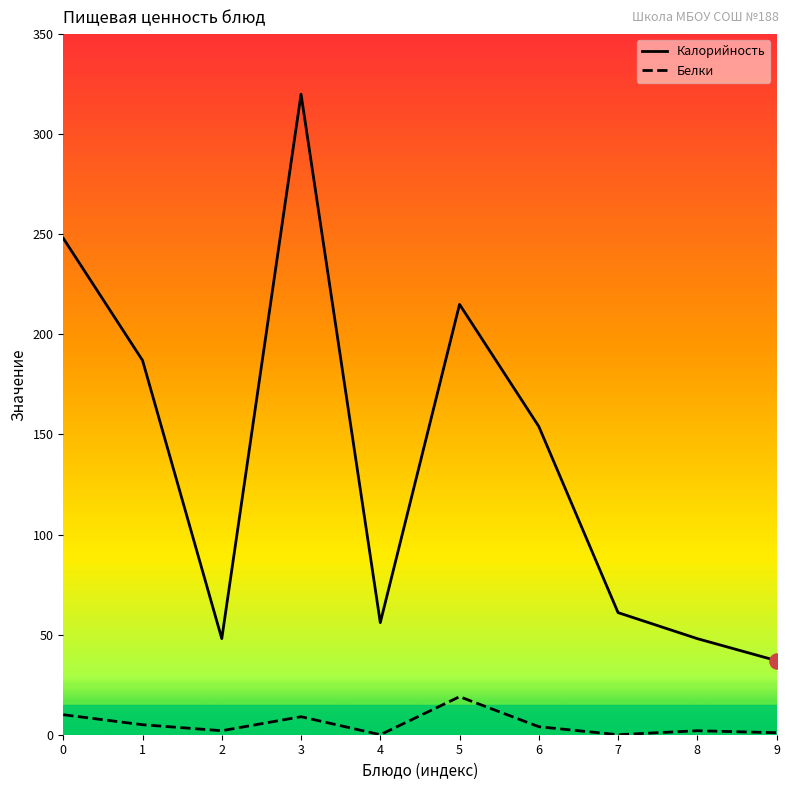

At which category is the sum across all series the highest?

3